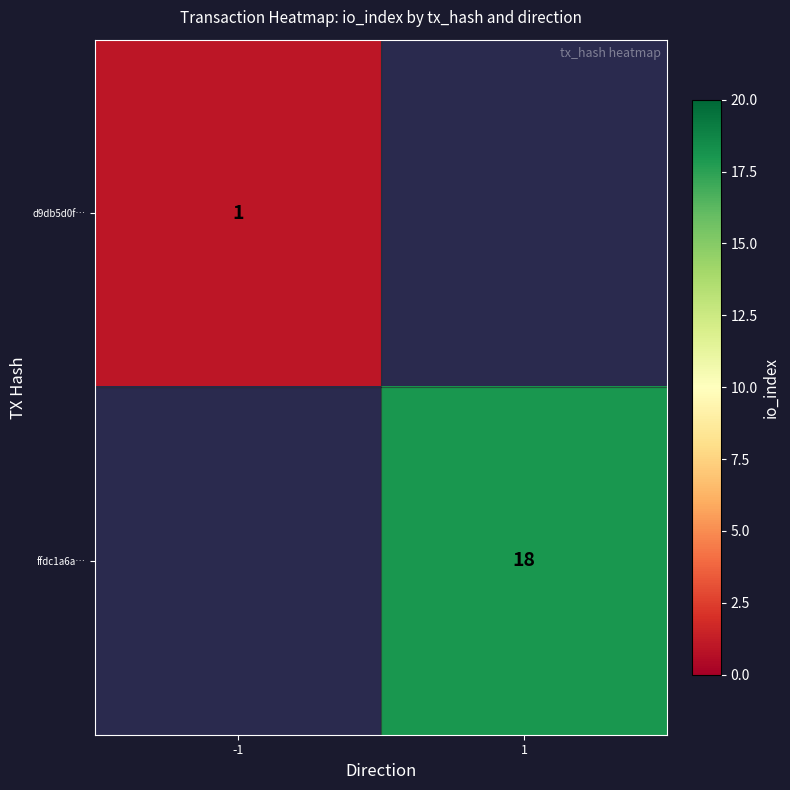

True or false: d9db5d0f… has a value of 1 at -1.

True